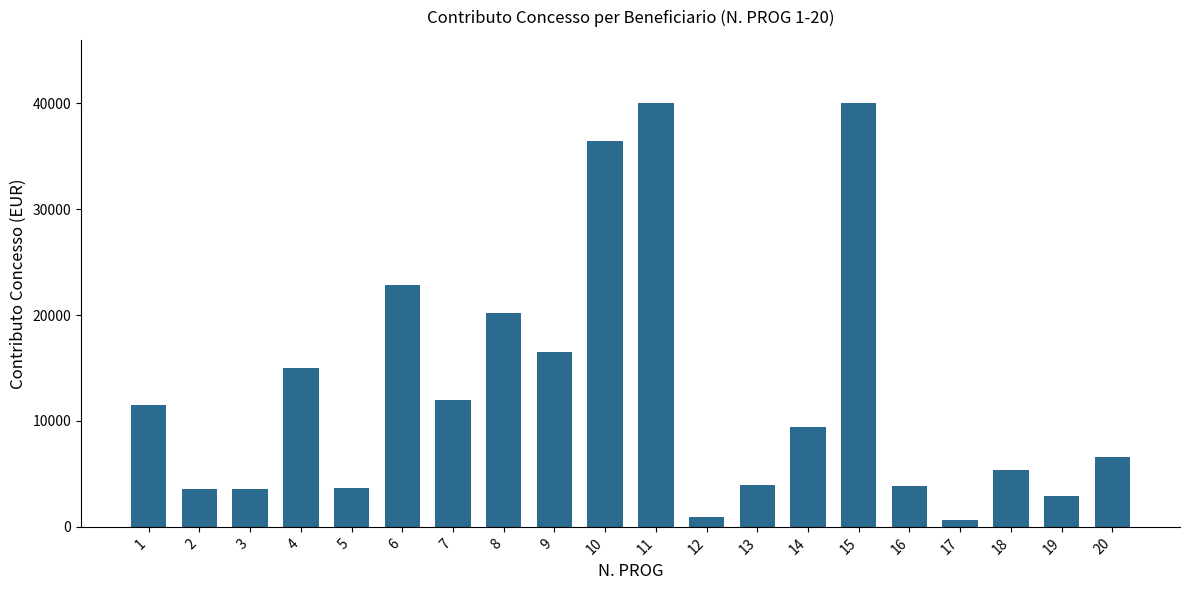

How many values are below 9409?

10